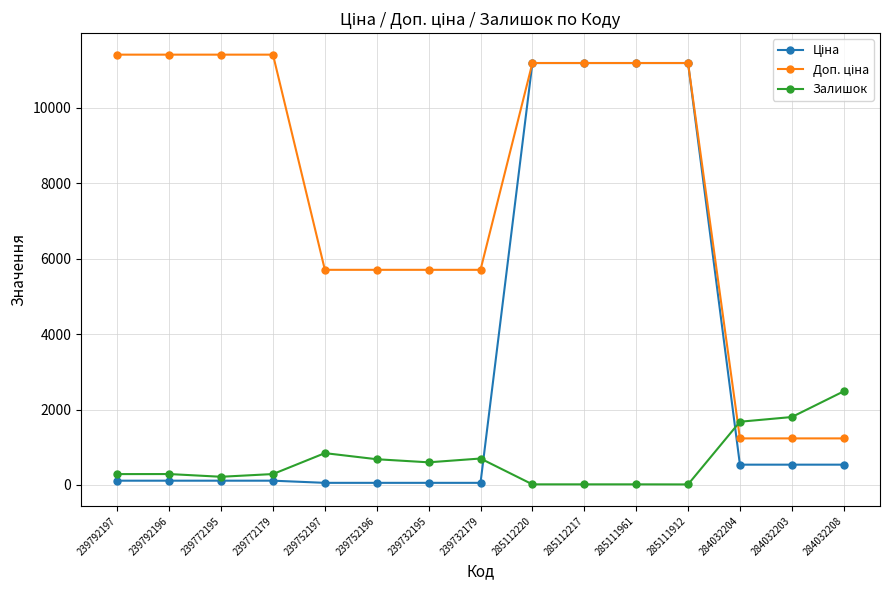

At how many categories does at least one series exceed 7839?

8